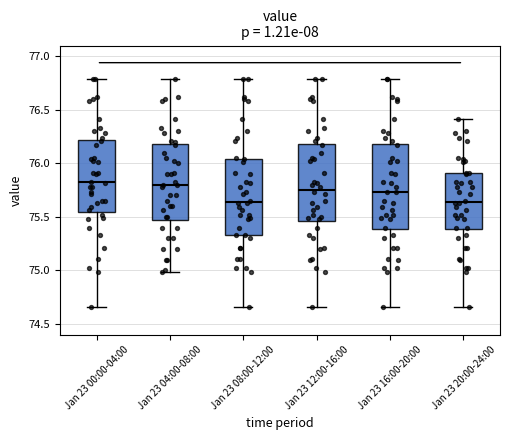

Reading left to right, transcribe this box plot: for each box, give where its median line is, the range the box spans, and where its two whiskers end, as read against the y-axis. The values are not printed on the chart, so give them approximately, as read against the axis.

Jan 23 00:00-04:00: median 75.85, box 75.55 to 76.20, whiskers 74.65 to 76.80
Jan 23 04:00-08:00: median 75.80, box 75.50 to 76.20, whiskers 75.00 to 76.80
Jan 23 08:00-12:00: median 75.65, box 75.35 to 76.05, whiskers 74.65 to 76.80
Jan 23 12:00-16:00: median 75.75, box 75.45 to 76.20, whiskers 74.65 to 76.80
Jan 23 16:00-20:00: median 75.75, box 75.40 to 76.20, whiskers 74.65 to 76.80
Jan 23 20:00-24:00: median 75.65, box 75.40 to 75.90, whiskers 74.65 to 76.40